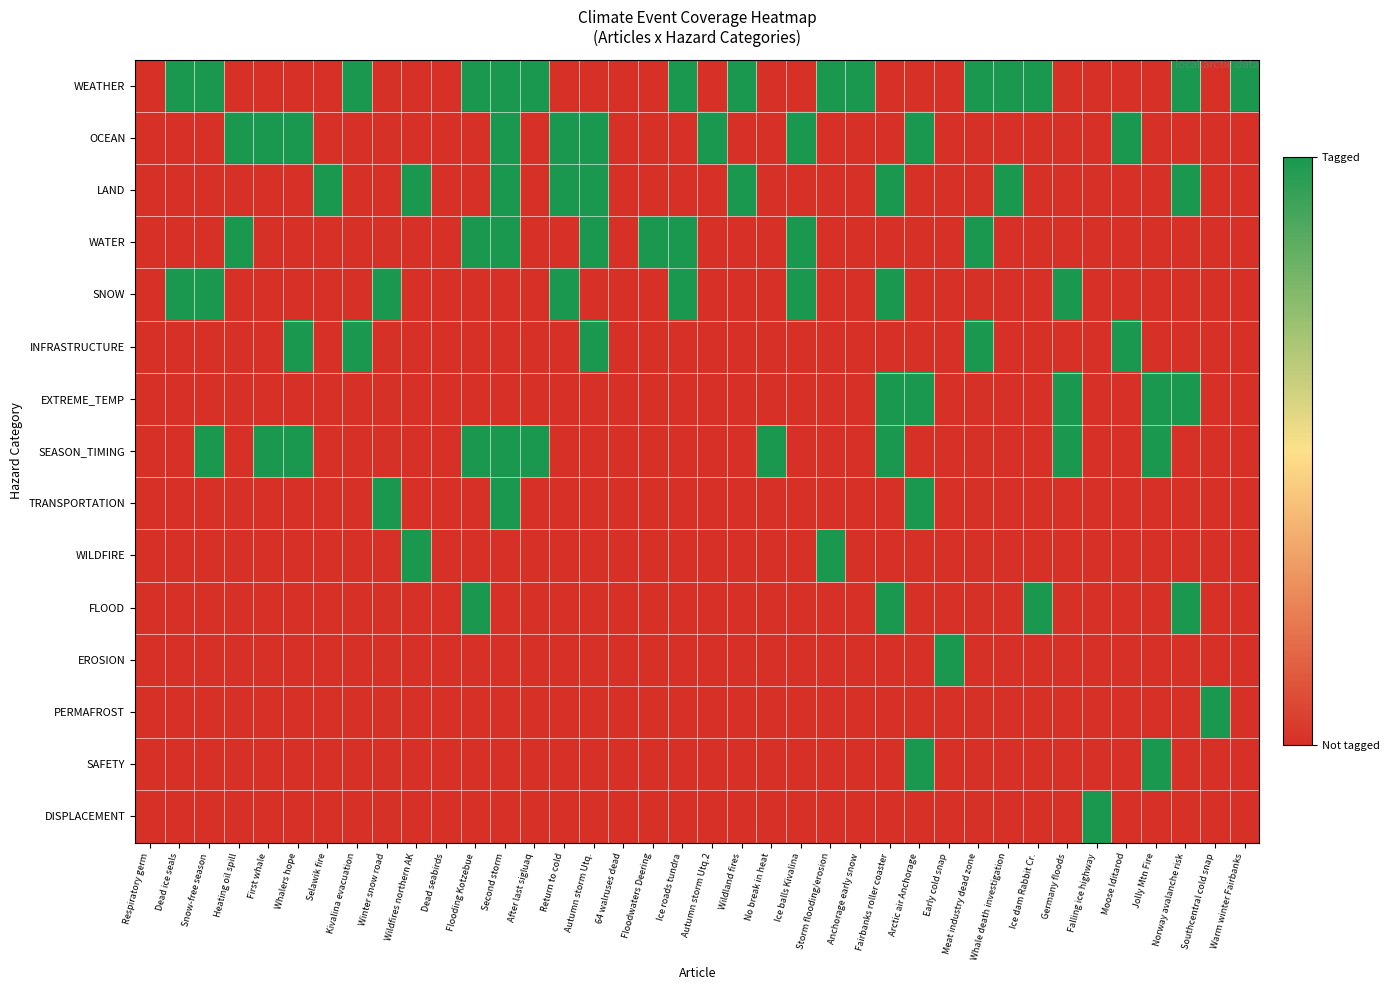

How many distinct data groups are displayed?

15